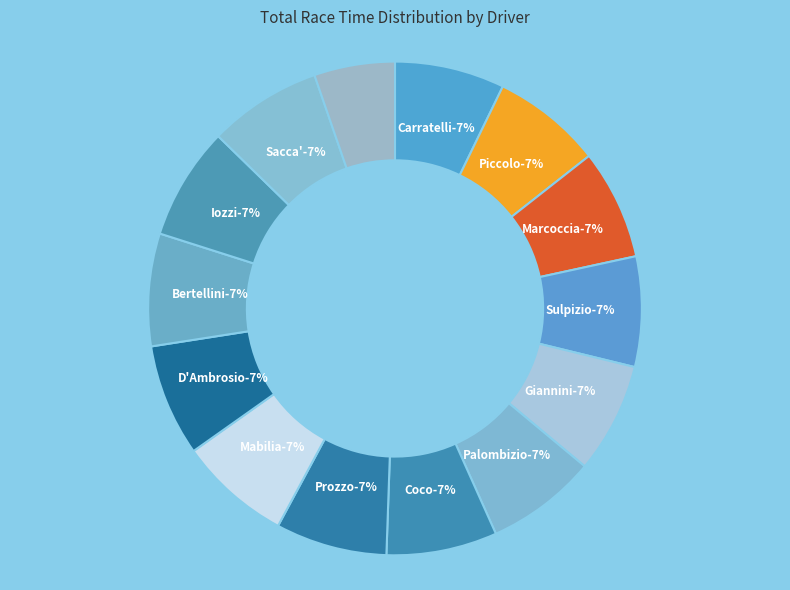

What percentage is the Noviello Giuseppe slice, to the nearest percent?

5%